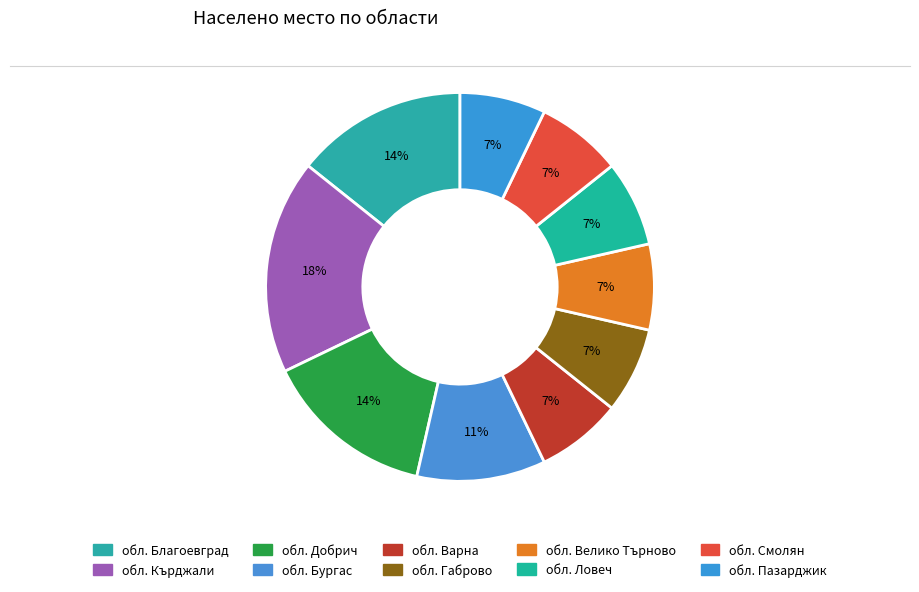

How many slices are in this pie chart?

10